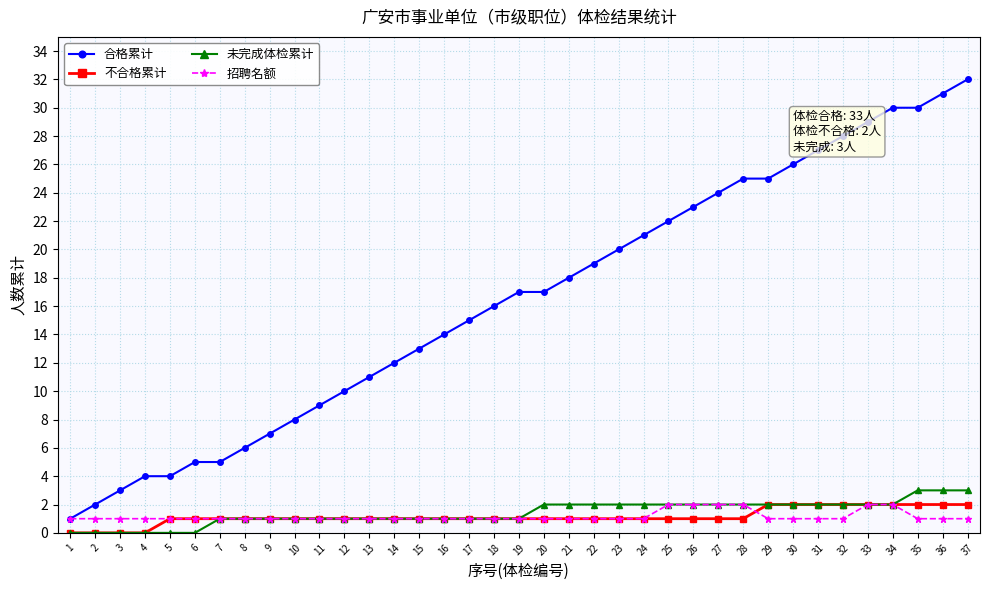

Which series has the largest total across all categories?

合格累计